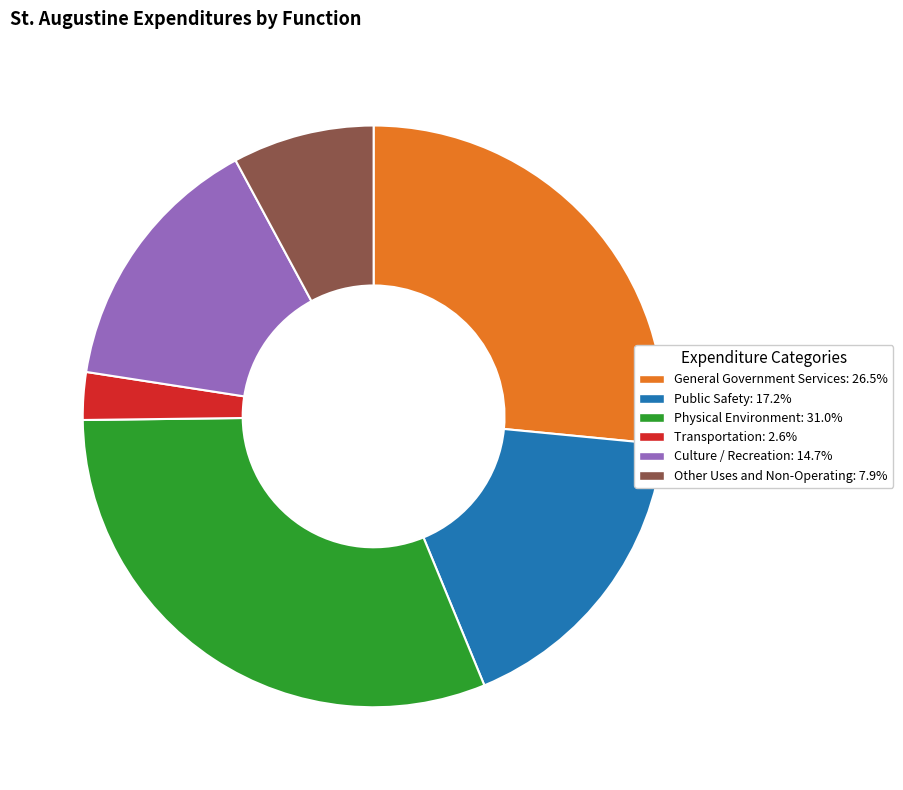

Does Public Safety represent more than half of the total?

No